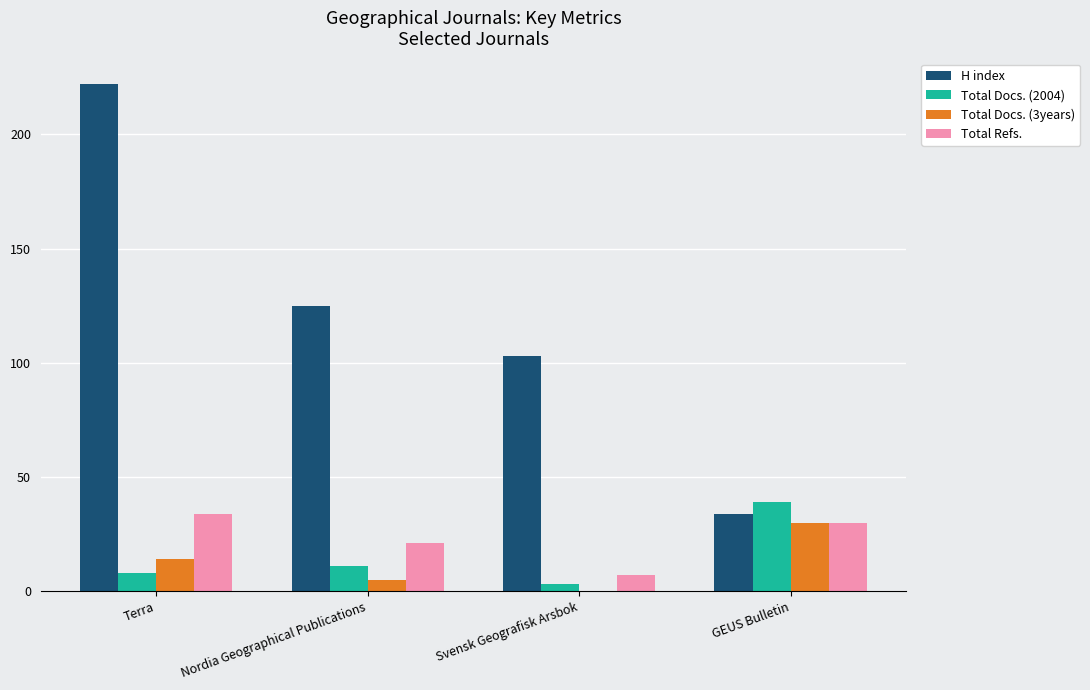

What is the difference between the Total Refs. values at Terra and Svensk Geografisk Arsbok?

27